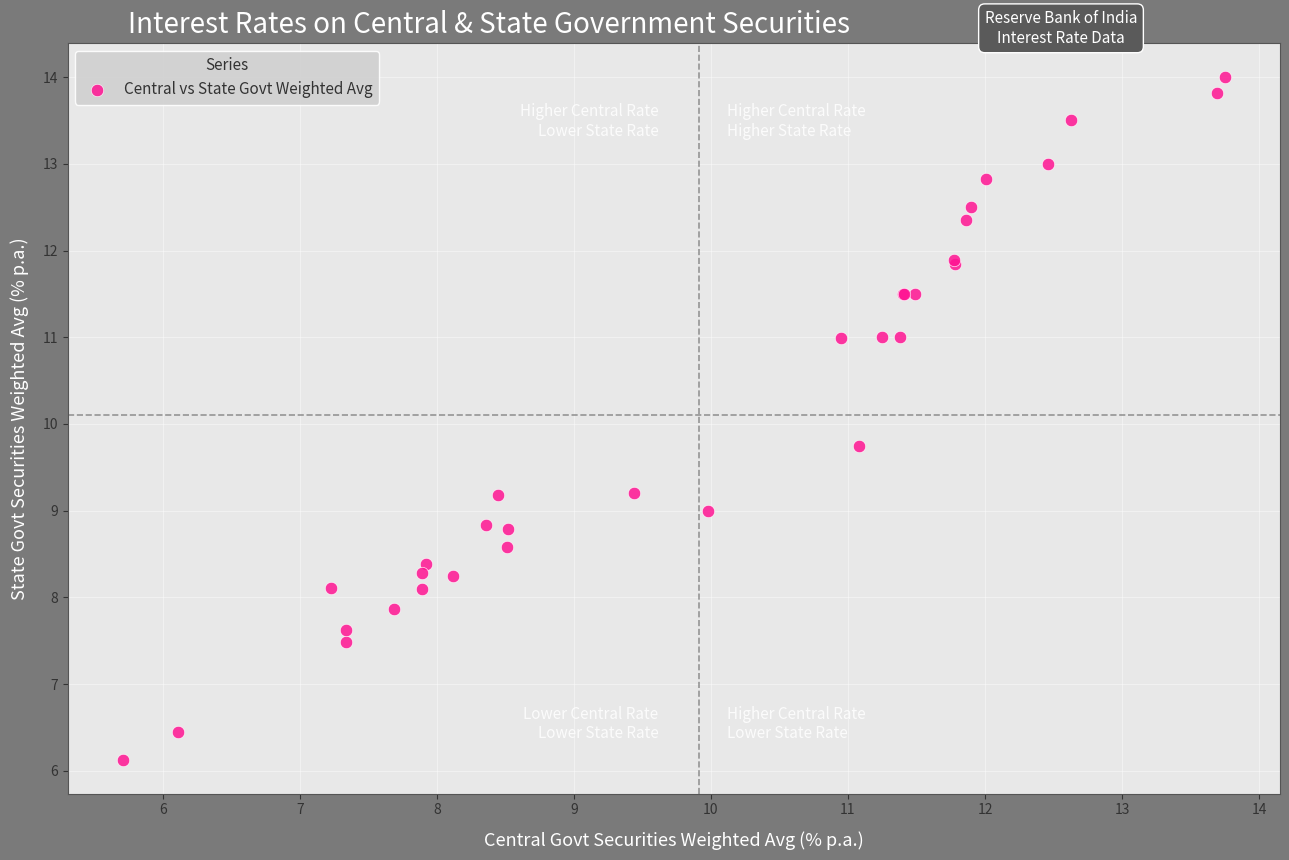

What Y value in the scatter plot is closest to 10?

9.8